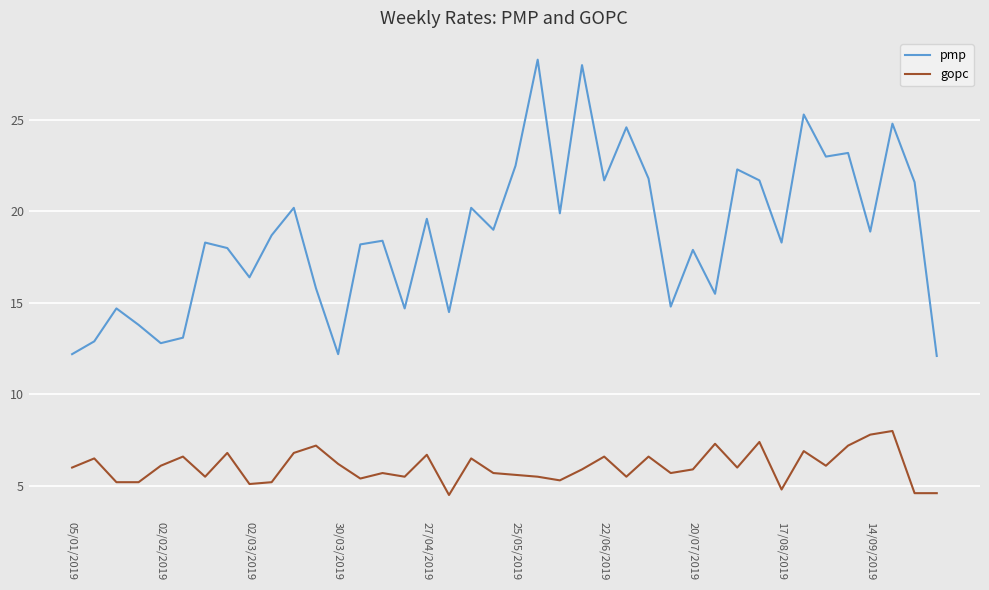

What is the sum of all gopc values?

241.7